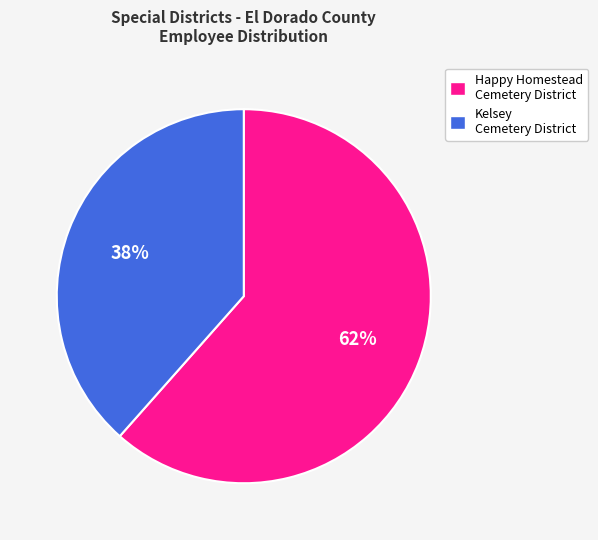

To the nearest percent, what is the combined percentage of Kelsey Cemetery District and Happy Homestead Cemetery District?

100%